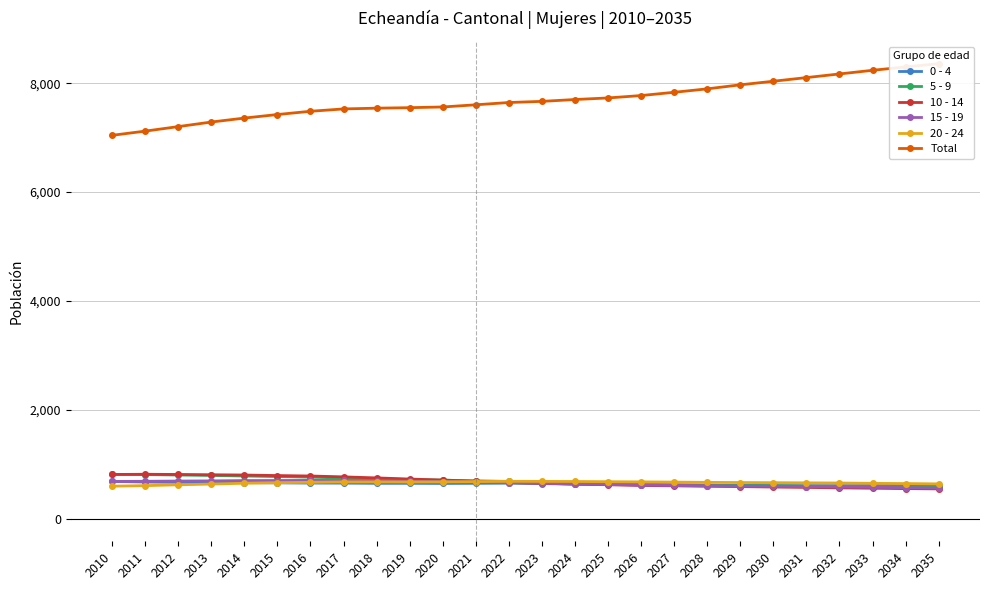

What is the total value across all series at 2020?

10976